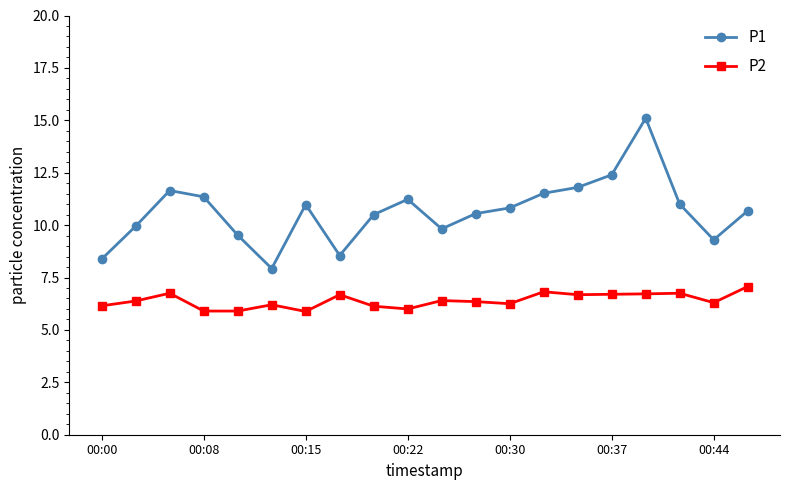

Rank the series by their average value, from highest to lowest.

P1, P2